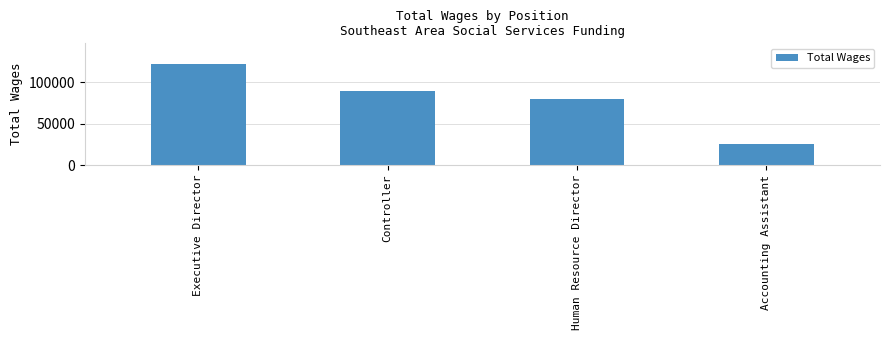

The value at Human Resource Director is 119009. True or false?

False